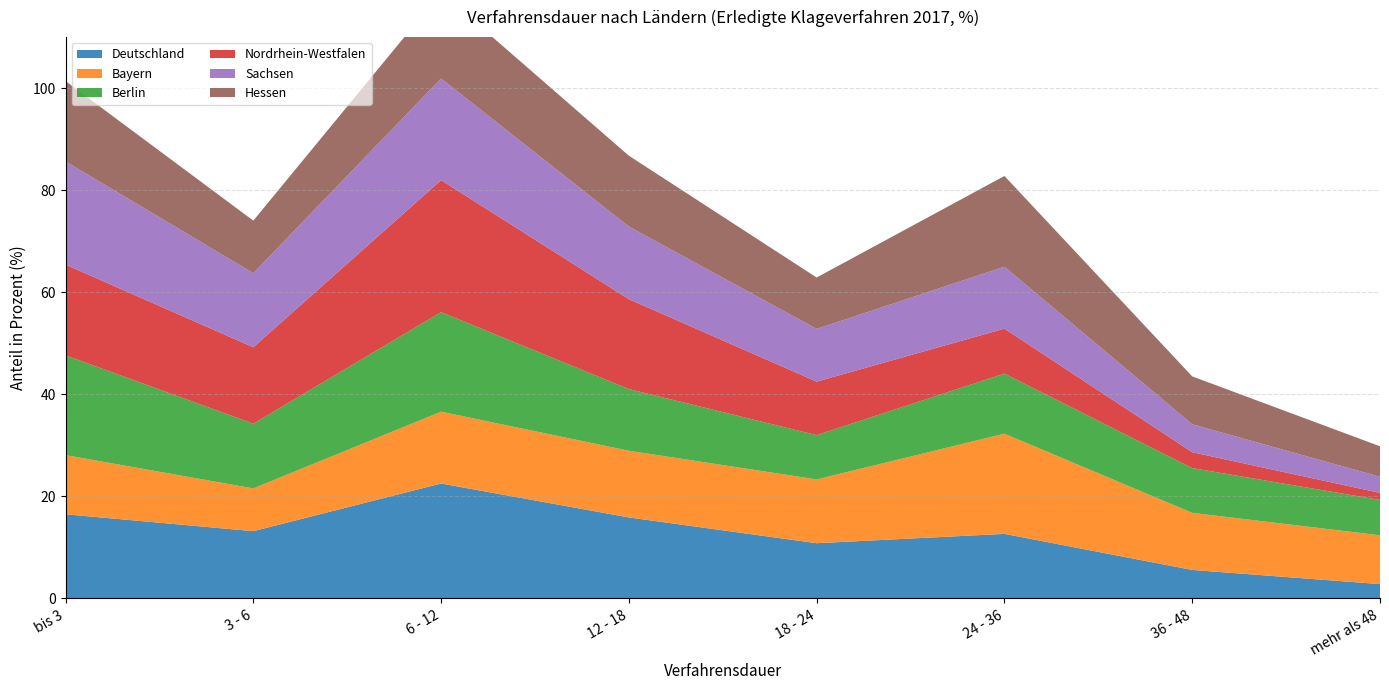

Reading right to left, what are all the values shown in this chart?

Deutschland: mehr als 48=2.8	36 - 48=5.6	24 - 36=12.7	18 - 24=10.8	12 - 18=15.9	6 - 12=22.5	3 - 6=13.2	bis 3=16.5
Bayern: mehr als 48=9.6	36 - 48=11.2	24 - 36=19.6	18 - 24=12.5	12 - 18=13.1	6 - 12=14.1	3 - 6=8.4	bis 3=11.6
Berlin: mehr als 48=6.9	36 - 48=8.8	24 - 36=11.8	18 - 24=8.7	12 - 18=12.1	6 - 12=19.5	3 - 6=12.7	bis 3=19.6
Nordrhein-Westfalen: mehr als 48=1.4	36 - 48=3.1	24 - 36=8.8	18 - 24=10.5	12 - 18=17.6	6 - 12=25.9	3 - 6=15.0	bis 3=17.8
Sachsen: mehr als 48=3.2	36 - 48=5.5	24 - 36=12.1	18 - 24=10.3	12 - 18=14.2	6 - 12=19.9	3 - 6=14.5	bis 3=20.2
Hessen: mehr als 48=6.0	36 - 48=9.4	24 - 36=17.8	18 - 24=10.1	12 - 18=13.9	6 - 12=16.9	3 - 6=10.3	bis 3=15.8